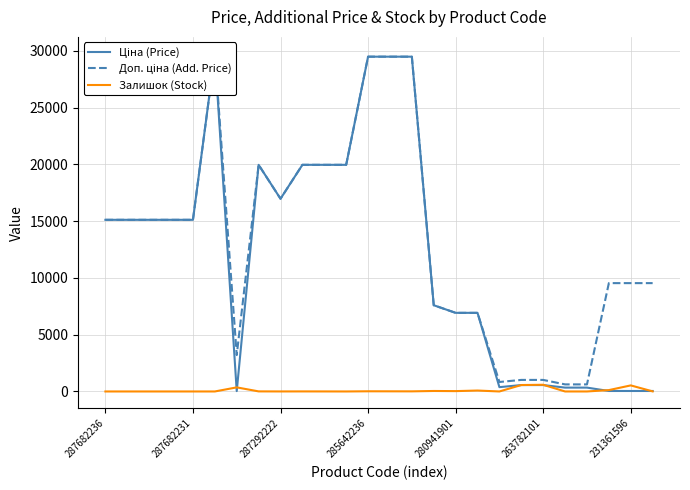

Is this an area chart (filled region under the line)?

No